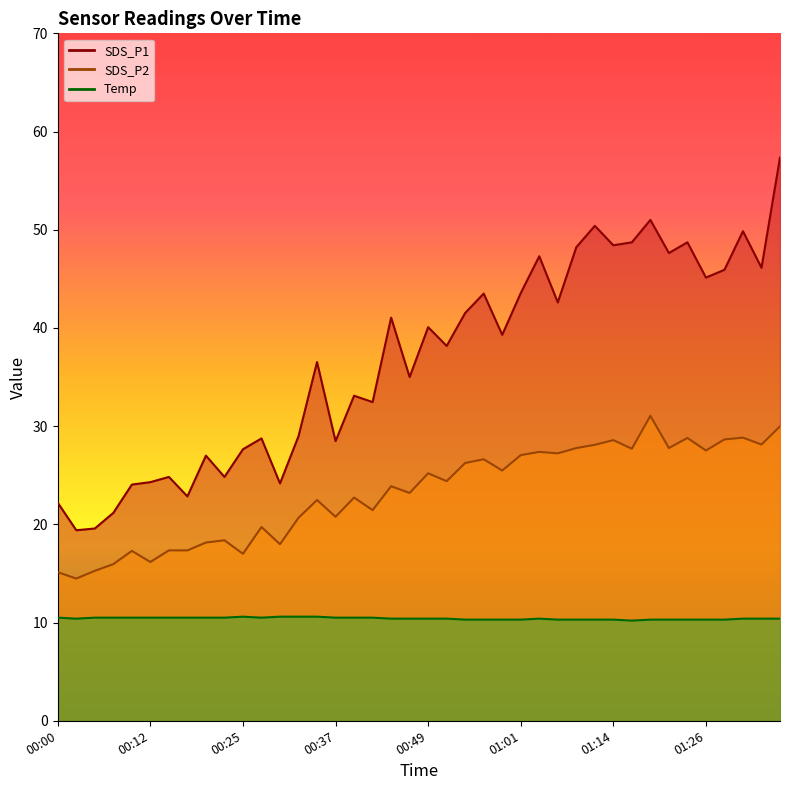

Which series has the largest total across all categories?

SDS_P1